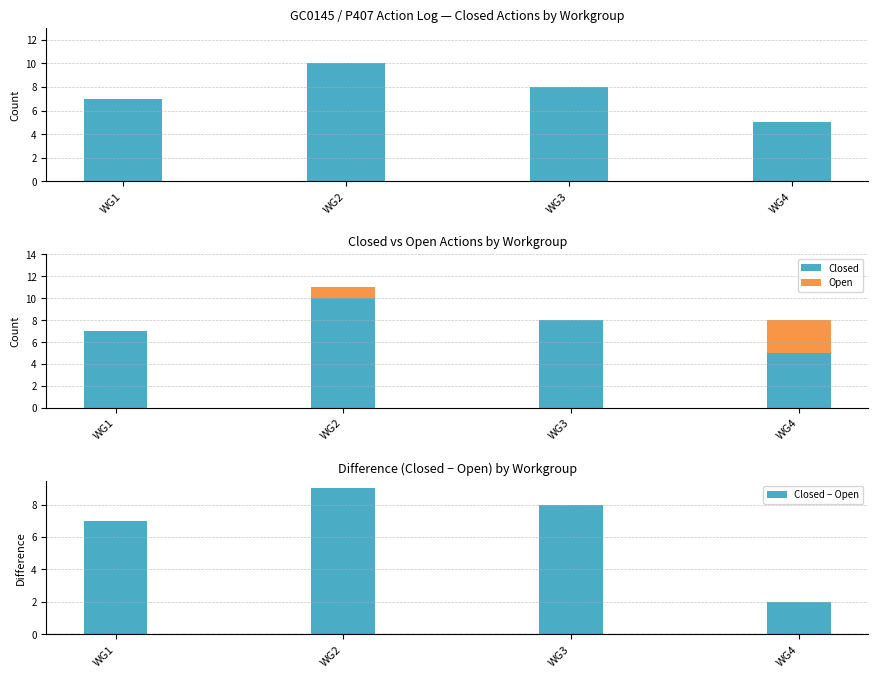

At which label is Closed closest to 7?

WG1